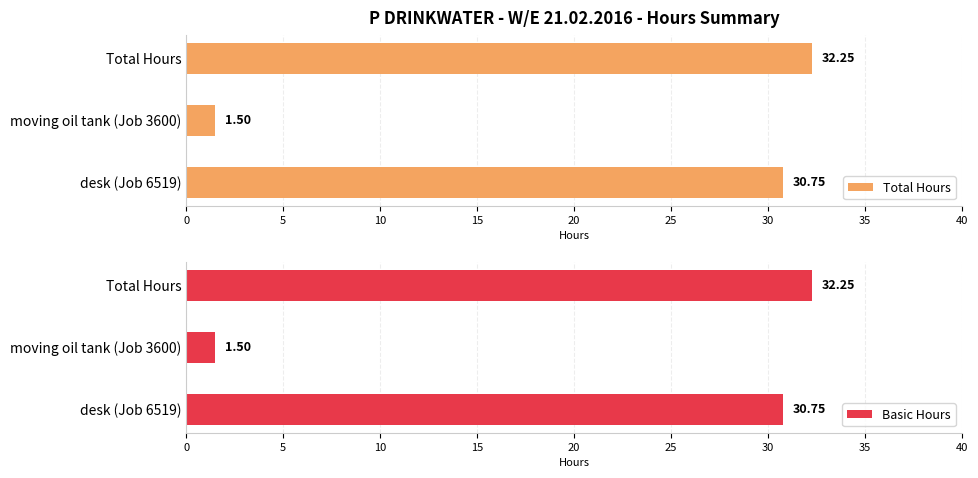

What is the sum of the Basic Hours values at moving oil tank (Job 3600) and Total Hours?

33.8